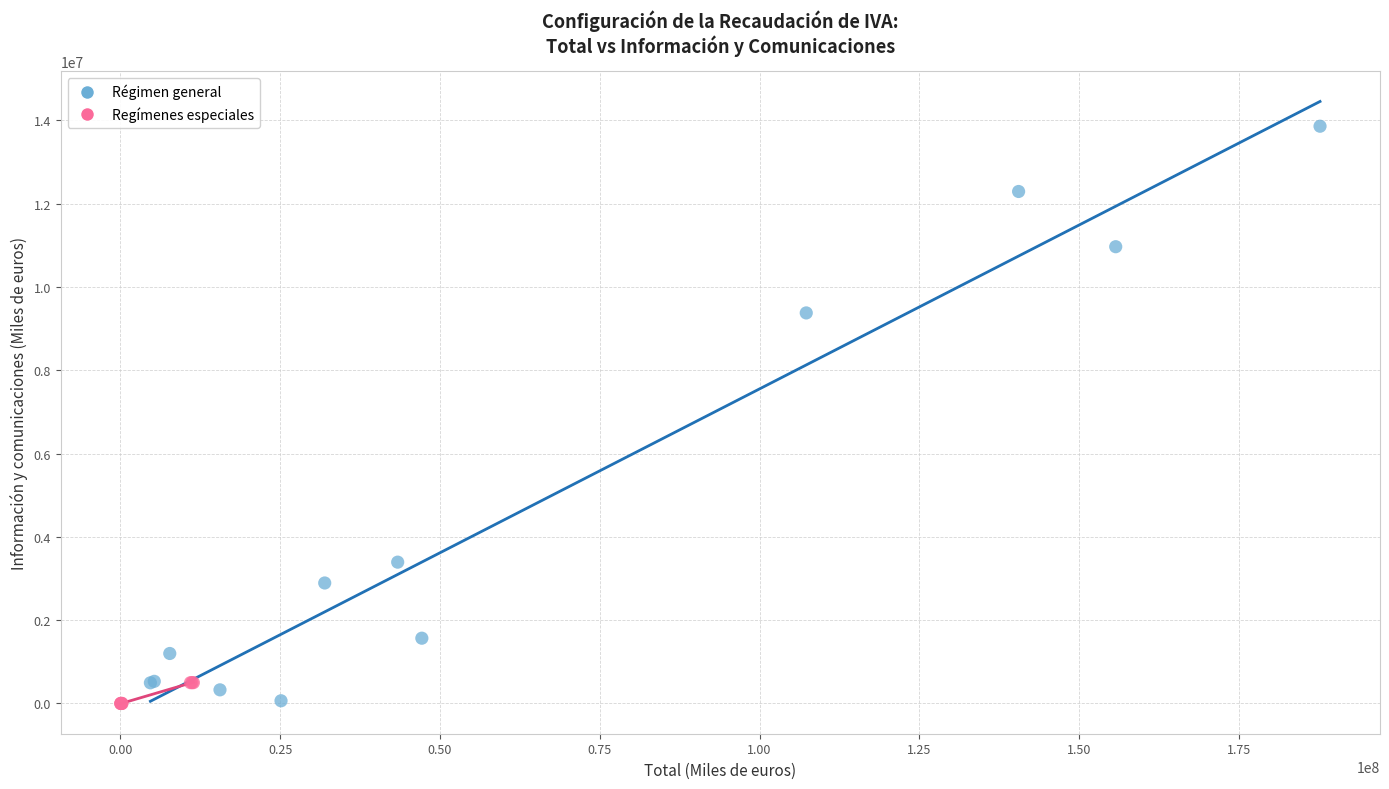

Which series reaches the maximum Y coordinate?

Régimen general